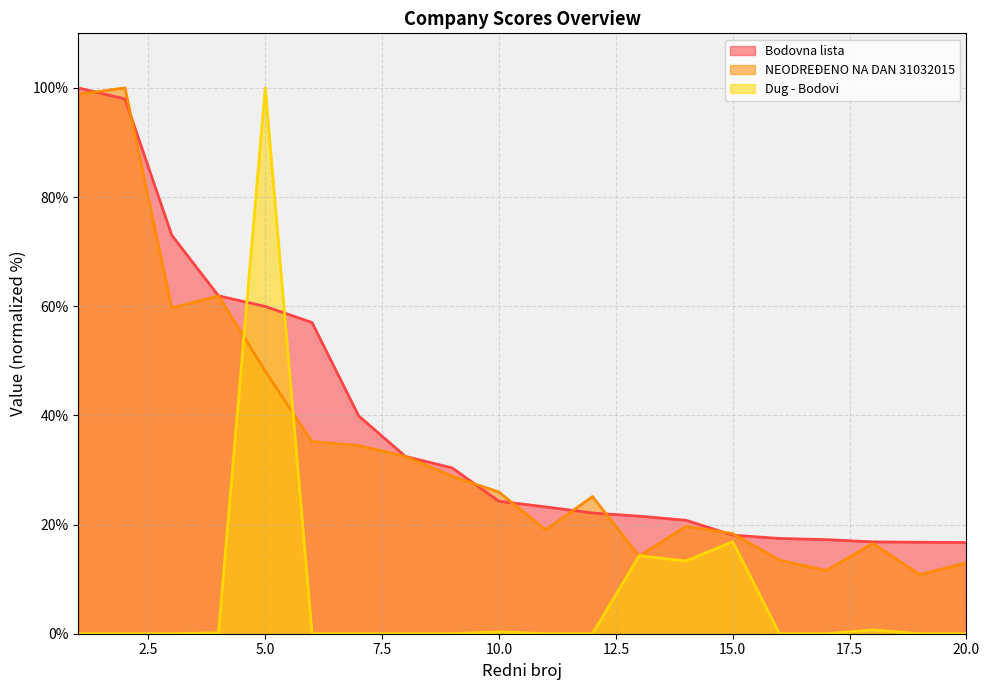

At which category is the sum across all series the highest?

5.0